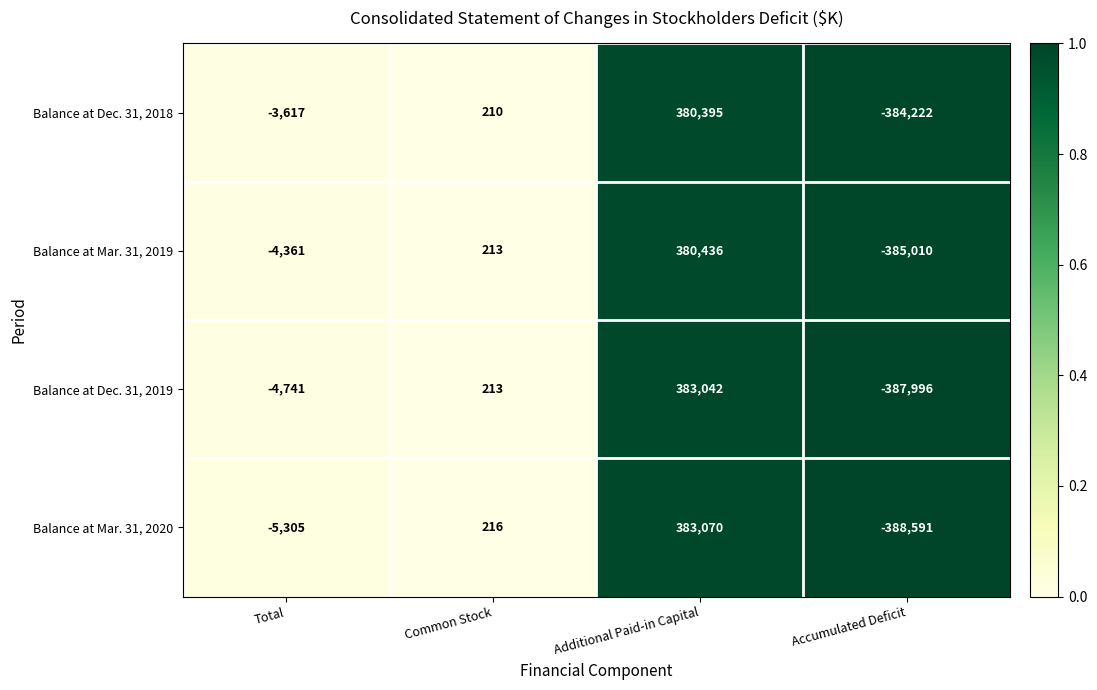

At Total, list the series in order from largest to smallest.

Balance at Dec. 31, 2018, Balance at Mar. 31, 2019, Balance at Dec. 31, 2019, Balance at Mar. 31, 2020